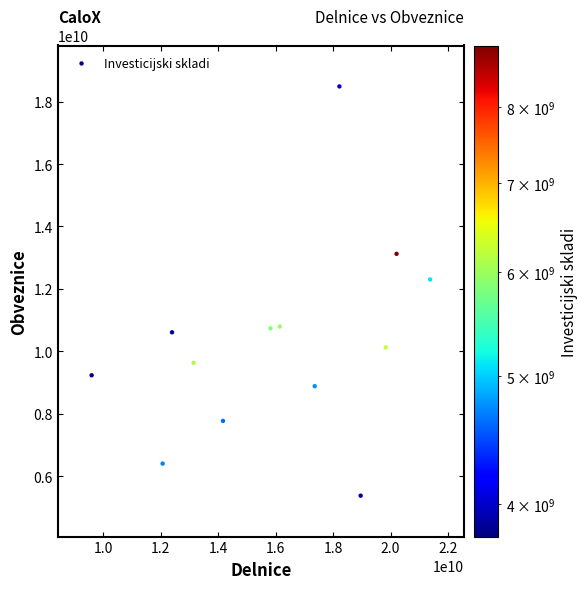

What is the range of Y values (max minus min)?

13102501000.2